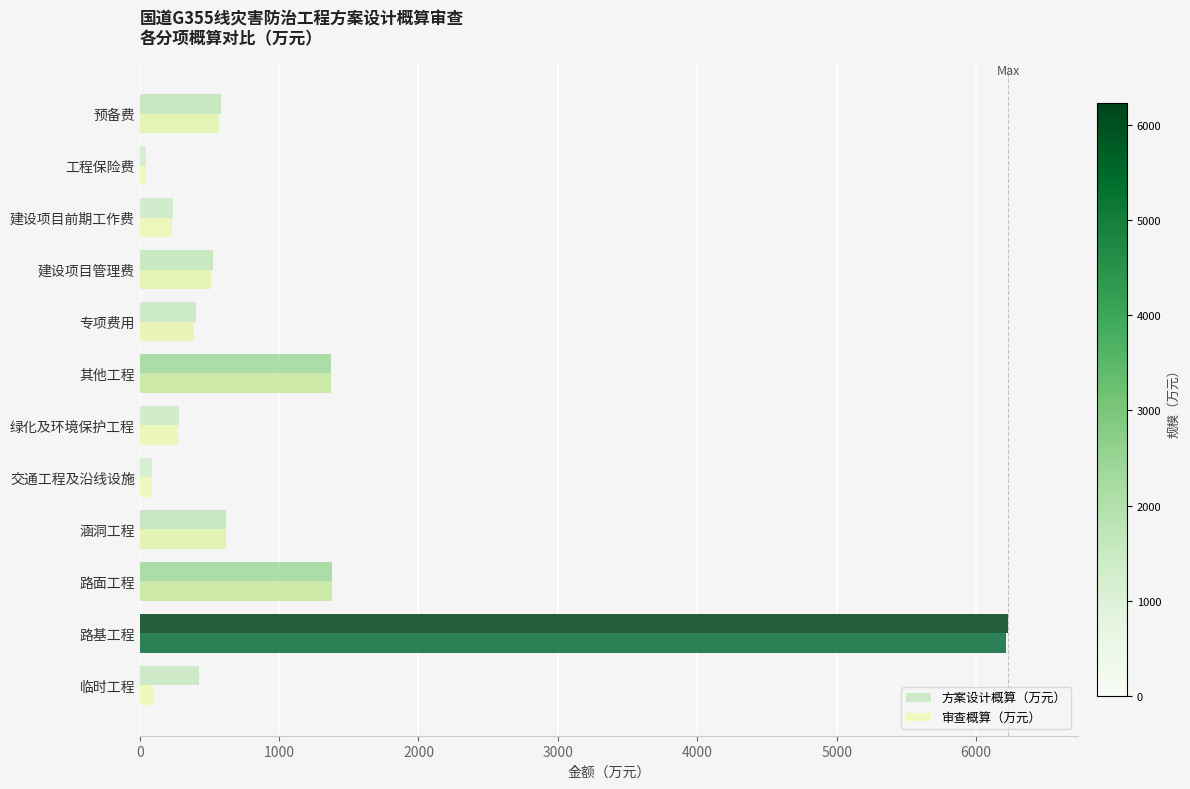

At which category is the sum across all series the highest?

路基工程